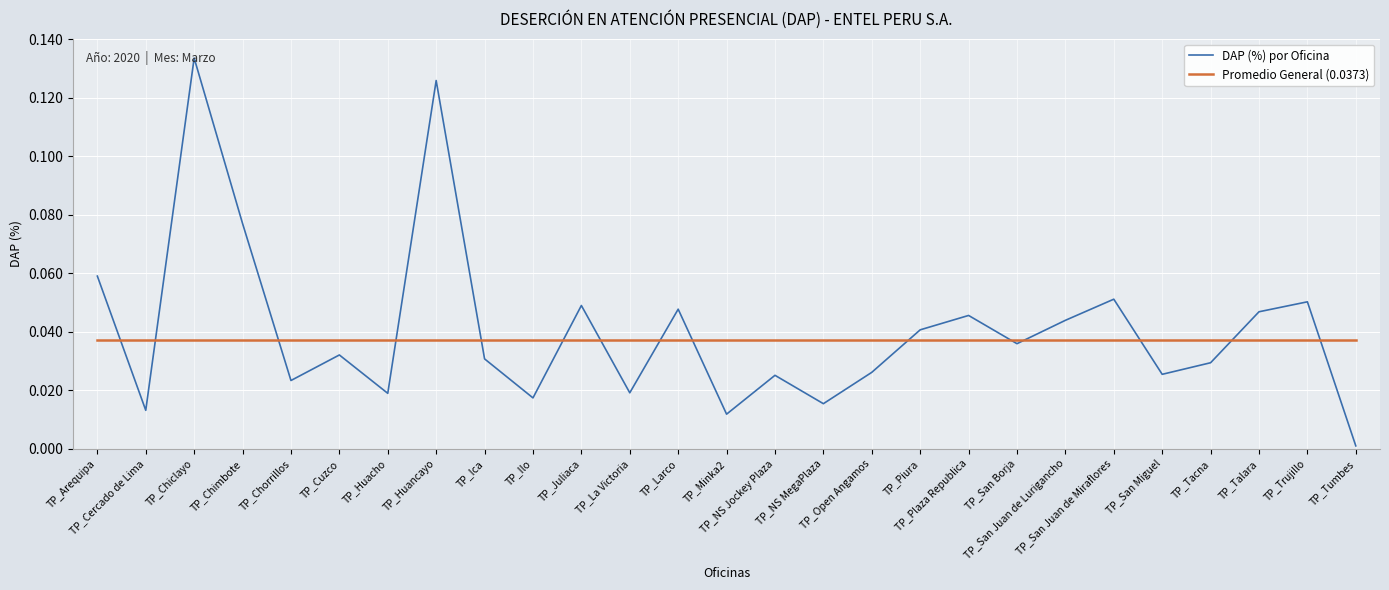

At TP_Tumbes, list the series in order from largest to smallest.

Promedio General (0.0373), DAP (%) por Oficina